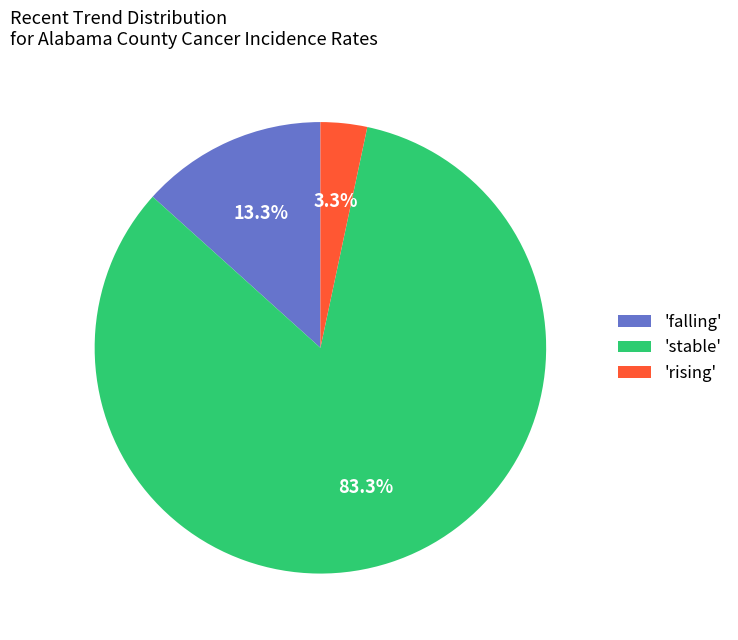

What is the total percentage of 'rising' and 'stable'?

86.7%